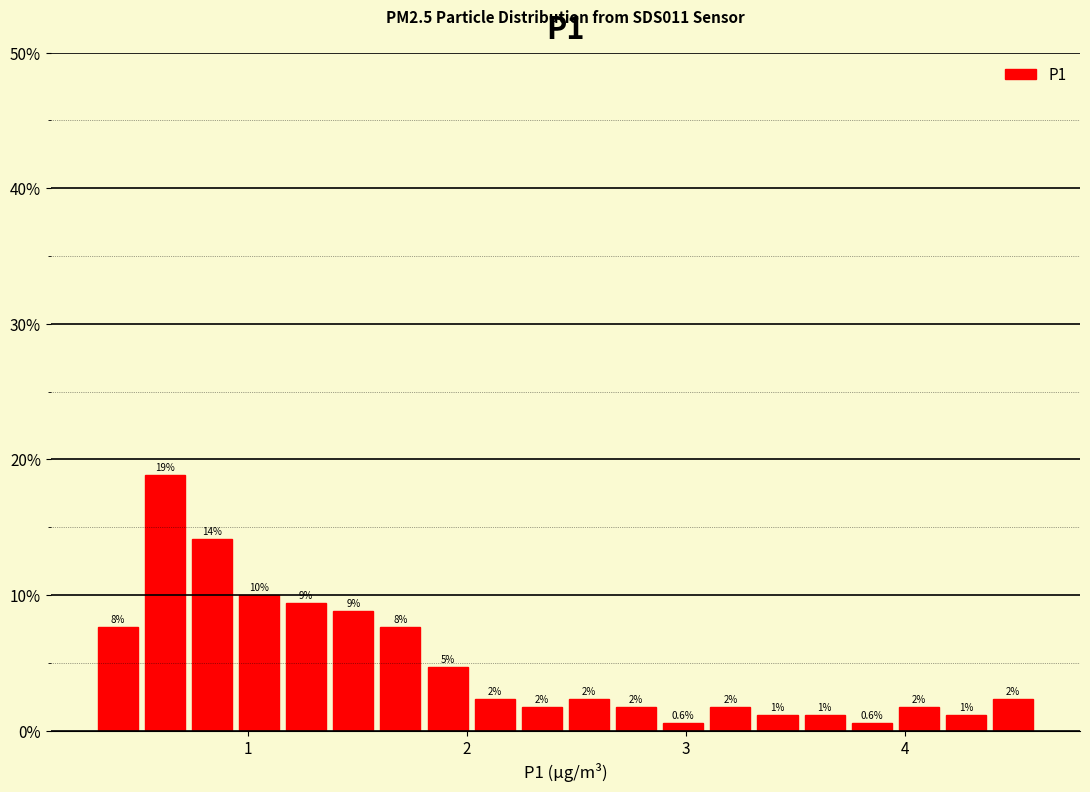

Around what value on the x-axis is the tallest bar? Give the approximate position of its centre, as read against the axis.

0.6